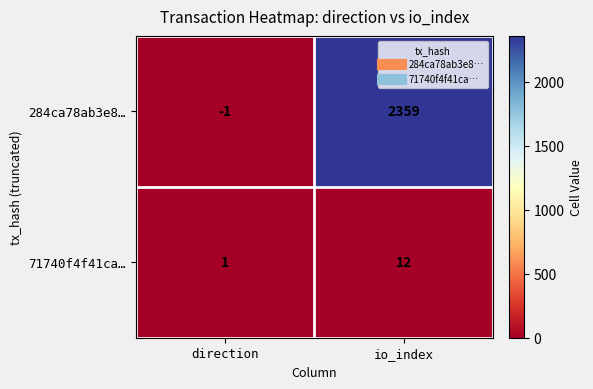

List the series in order of their peak value, lowest first.

71740f4f41ca…, 284ca78ab3e8…